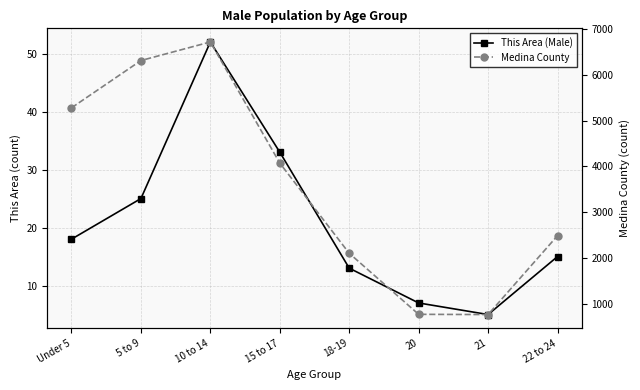

In Medina County (scaled), how many points are lower than both neighbors (excluding endpoints)?

1